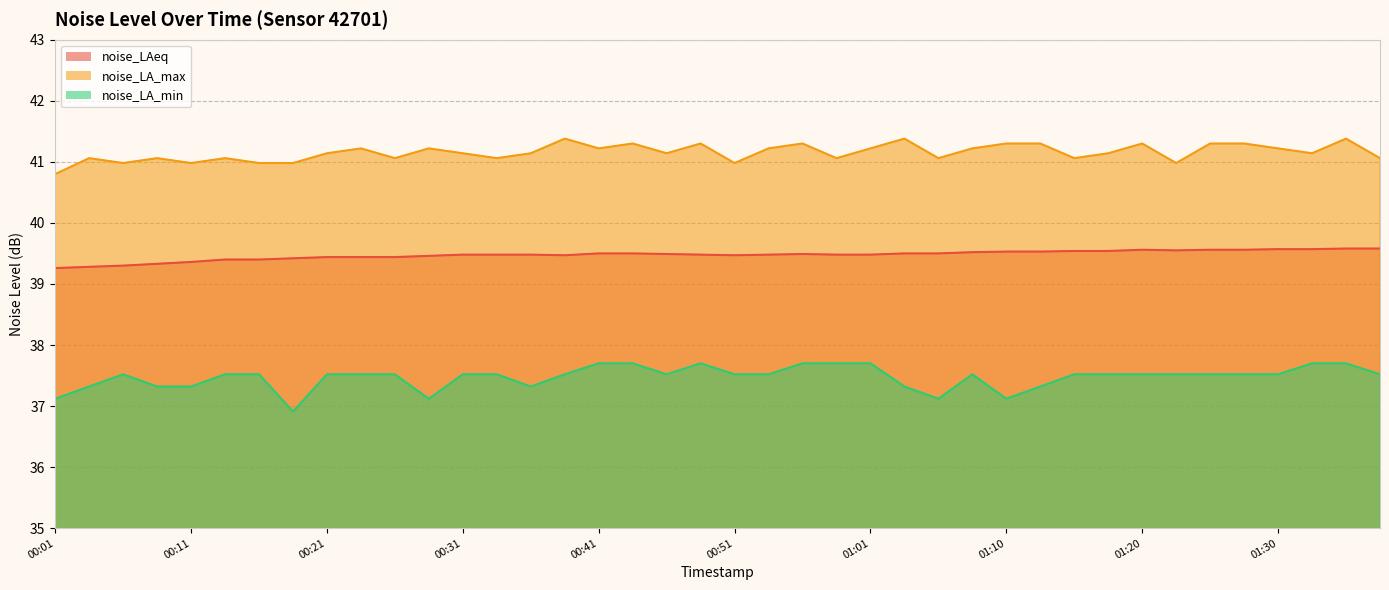

Reading left to right, what are all the values shown in this chart?

noise_LAeq: 00:01=39.3	00:03=39.3	00:06=39.3	00:08=39.3	00:11=39.4	00:13=39.4	00:16=39.4	00:18=39.4	00:21=39.4	00:23=39.4	00:26=39.4	00:28=39.5	00:31=39.5	00:33=39.5	00:36=39.5	00:38=39.5	00:41=39.5	00:44=39.5	00:46=39.5	00:48=39.5	00:51=39.5	00:53=39.5	00:56=39.5	00:58=39.5	01:01=39.5	01:03=39.5	01:05=39.5	01:08=39.5	01:10=39.5	01:13=39.5	01:15=39.5	01:18=39.5	01:20=39.6	01:22=39.5	01:25=39.6	01:27=39.6	01:30=39.6	01:32=39.6	01:35=39.6	01:37=39.6
noise_LA_max: 00:01=40.8	00:03=41.1	00:06=41.0	00:08=41.1	00:11=41.0	00:13=41.1	00:16=41.0	00:18=41.0	00:21=41.1	00:23=41.2	00:26=41.1	00:28=41.2	00:31=41.1	00:33=41.1	00:36=41.1	00:38=41.4	00:41=41.2	00:44=41.3	00:46=41.1	00:48=41.3	00:51=41.0	00:53=41.2	00:56=41.3	00:58=41.1	01:01=41.2	01:03=41.4	01:05=41.1	01:08=41.2	01:10=41.3	01:13=41.3	01:15=41.1	01:18=41.1	01:20=41.3	01:22=41.0	01:25=41.3	01:27=41.3	01:30=41.2	01:32=41.1	01:35=41.4	01:37=41.1
noise_LA_min: 00:01=37.1	00:03=37.3	00:06=37.5	00:08=37.3	00:11=37.3	00:13=37.5	00:16=37.5	00:18=36.9	00:21=37.5	00:23=37.5	00:26=37.5	00:28=37.1	00:31=37.5	00:33=37.5	00:36=37.3	00:38=37.5	00:41=37.7	00:44=37.7	00:46=37.5	00:48=37.7	00:51=37.5	00:53=37.5	00:56=37.7	00:58=37.7	01:01=37.7	01:03=37.3	01:05=37.1	01:08=37.5	01:10=37.1	01:13=37.3	01:15=37.5	01:18=37.5	01:20=37.5	01:22=37.5	01:25=37.5	01:27=37.5	01:30=37.5	01:32=37.7	01:35=37.7	01:37=37.5